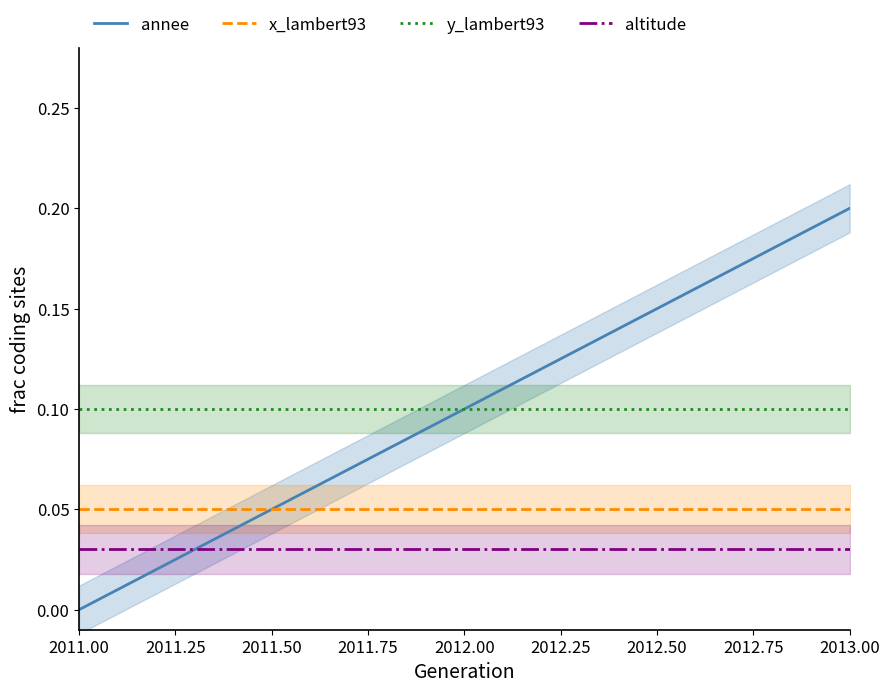

At which label does annee reach its peak?

2013.00